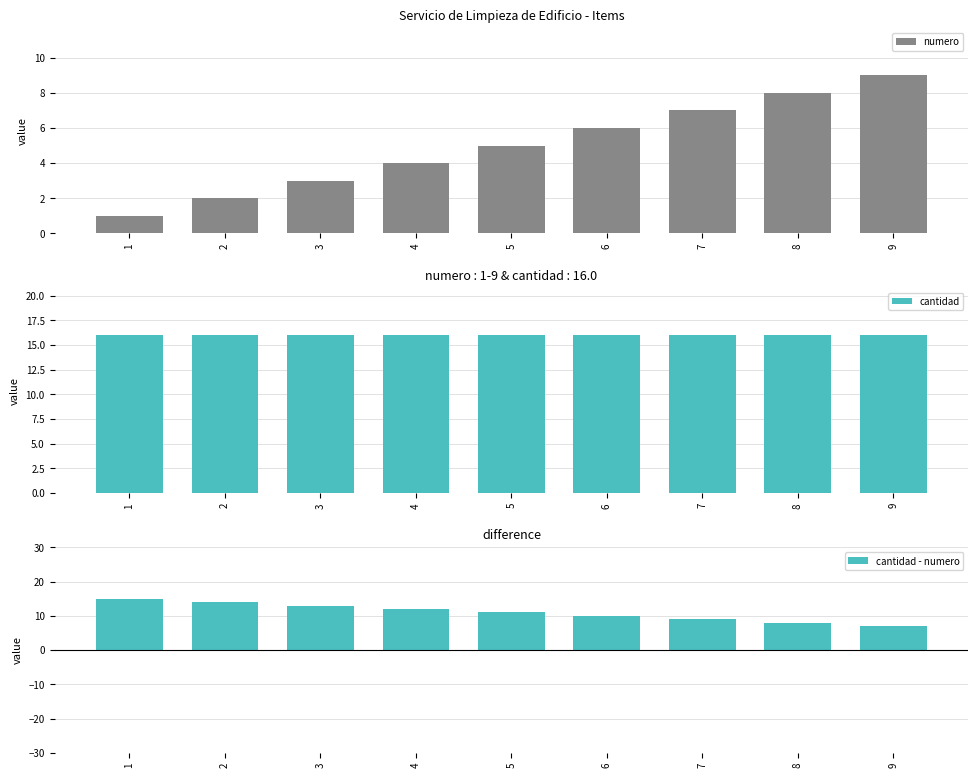

Which series changed the most between 1 and 3?

numero